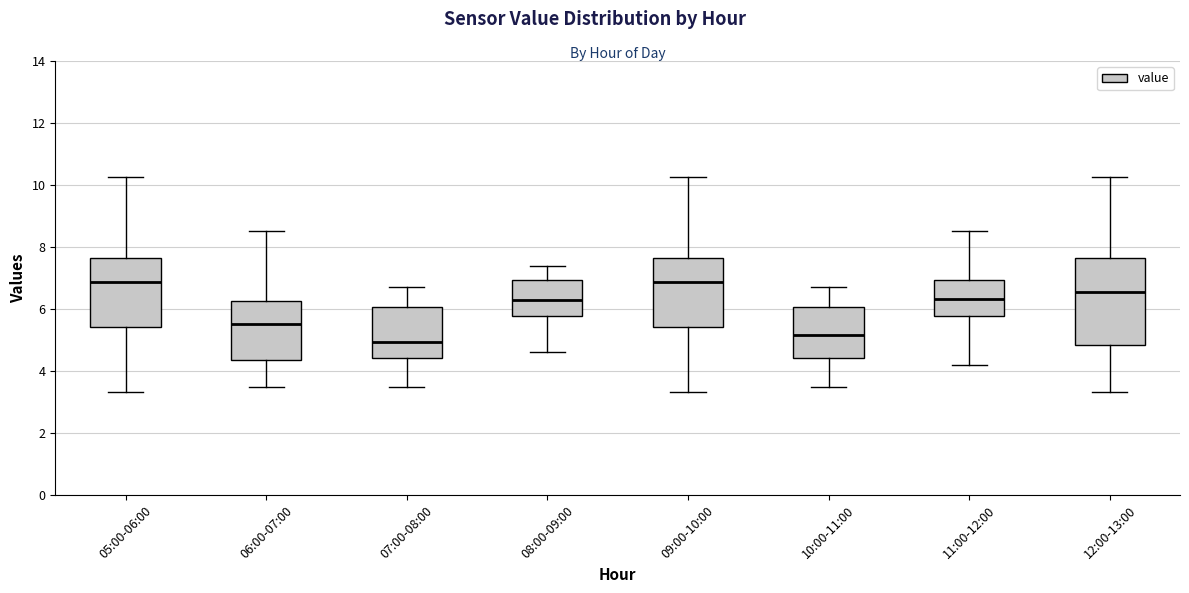

Reading left to right, read every box against the y-axis: the position of its median line, the range the box covers, and the ends of its whiskers. The values are not printed on the chart, so give them approximately, as read against the axis.

05:00-06:00: median 6.8, box 5.4 to 7.6, whiskers 3.4 to 10.2
06:00-07:00: median 5.6, box 4.4 to 6.2, whiskers 3.4 to 8.6
07:00-08:00: median 5.0, box 4.4 to 6.0, whiskers 3.4 to 6.8
08:00-09:00: median 6.4, box 5.8 to 7.0, whiskers 4.6 to 7.4
09:00-10:00: median 6.8, box 5.4 to 7.6, whiskers 3.4 to 10.2
10:00-11:00: median 5.2, box 4.4 to 6.0, whiskers 3.4 to 6.8
11:00-12:00: median 6.4, box 5.8 to 7.0, whiskers 4.2 to 8.6
12:00-13:00: median 6.6, box 4.8 to 7.6, whiskers 3.4 to 10.2